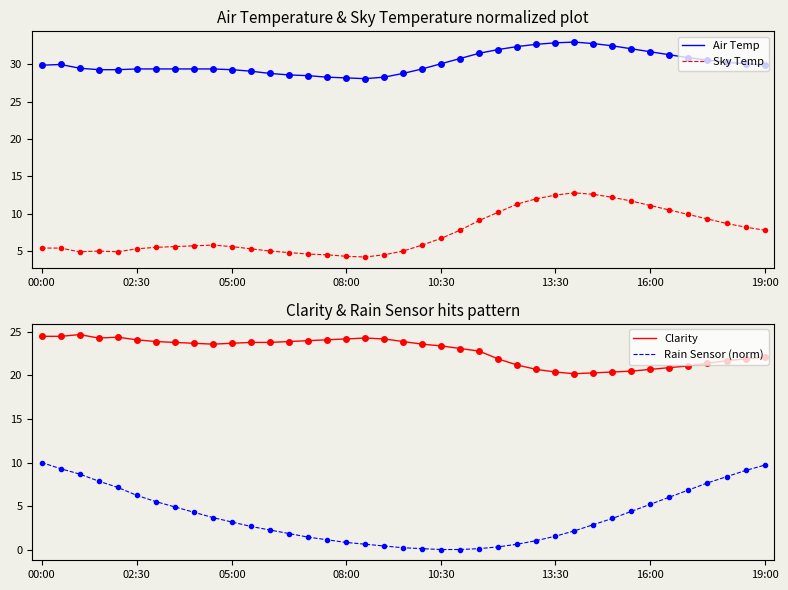

What is the average value of the Clarity series?

22.8